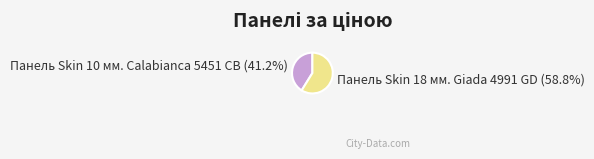

To the nearest percent, what portion does Панель Skin 18 мм. Giada 4991 GD represent?

59%